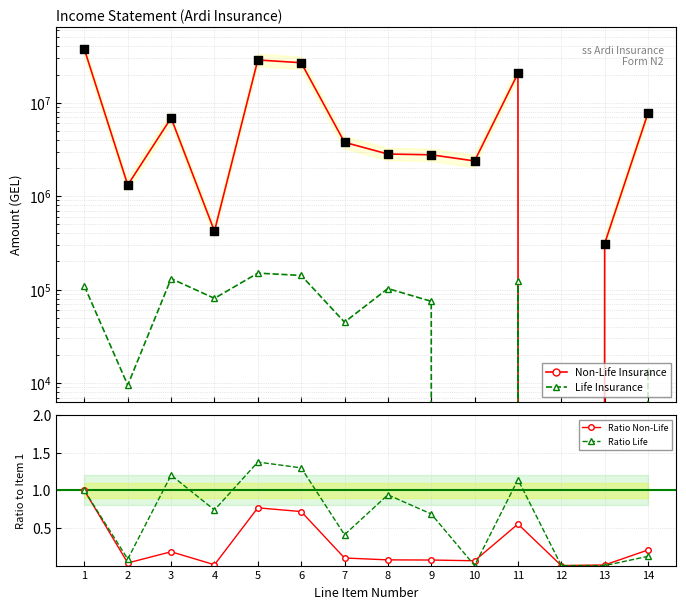

What are all the series names shown in the legend?

Non-Life Insurance, Life Insurance, Ratio Non-Life, Ratio Life